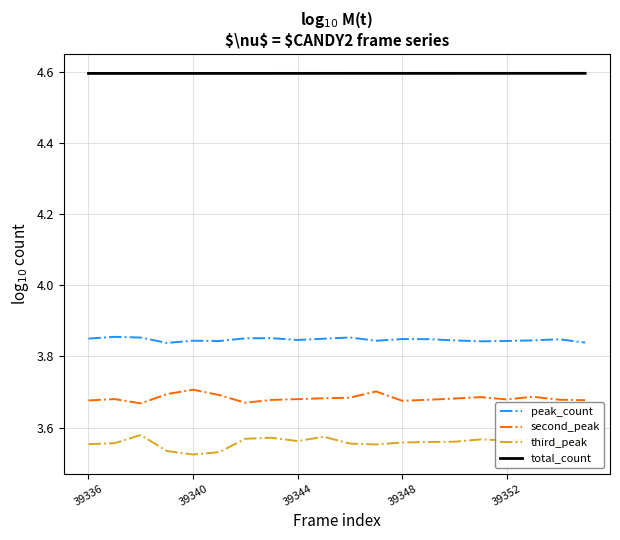

List the series in order of their peak value, lowest first.

third_peak, second_peak, peak_count, total_count